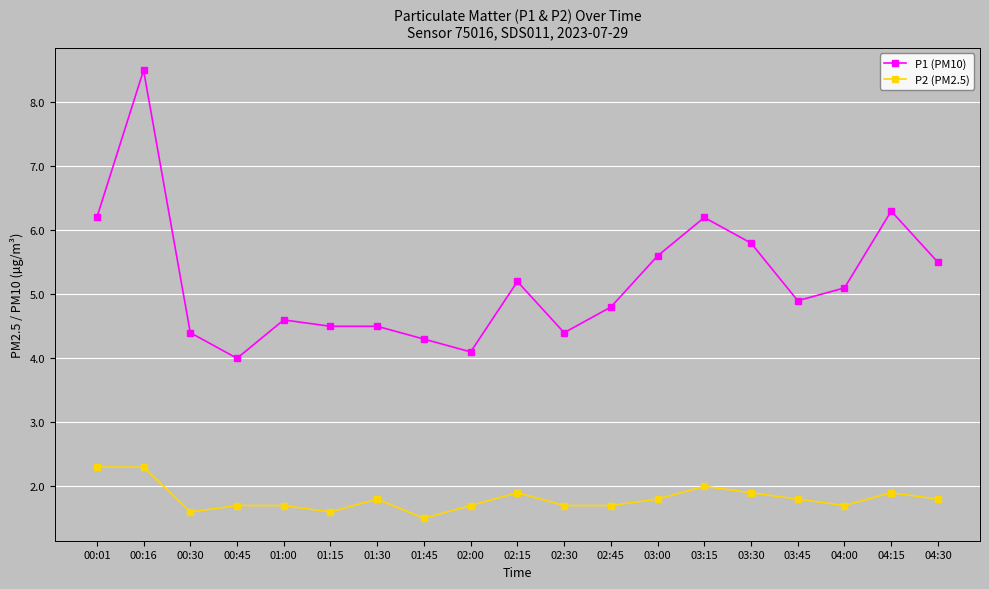

What is the label of the 14th point from the left?

03:15